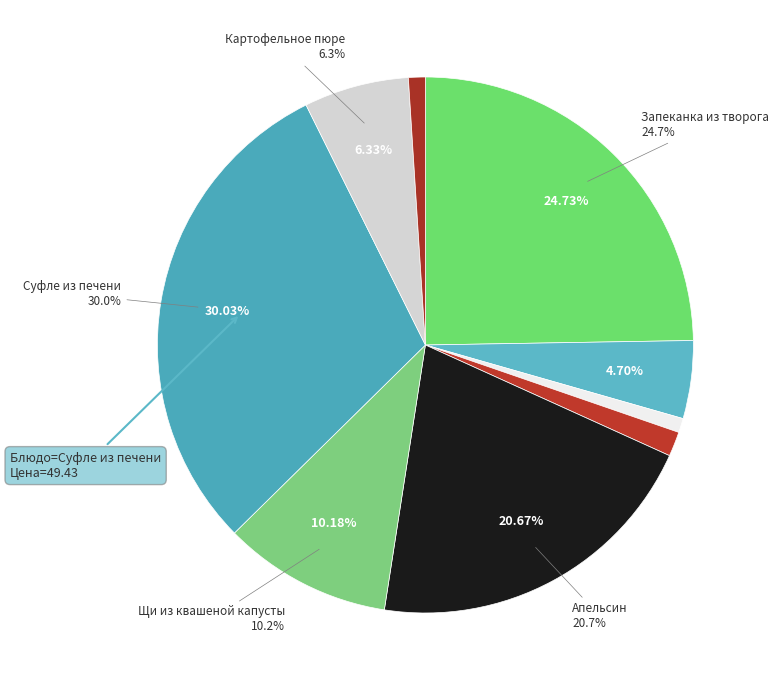

To the nearest percent, what portion does Картофельное пюре represent?

6%